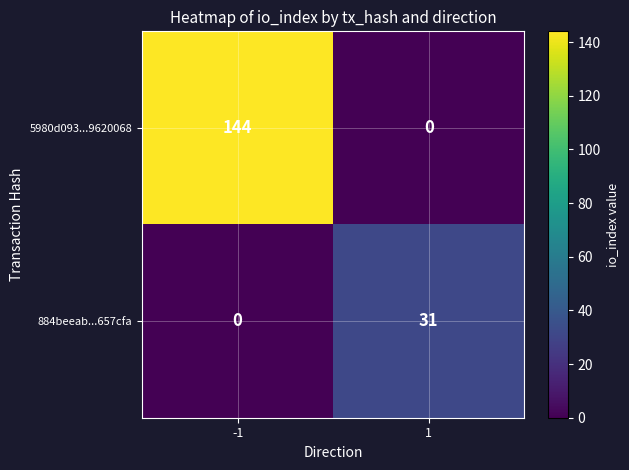

Rank the series at -1 from highest to lowest value.

5980d093...9620068, 884beeab...657cfa